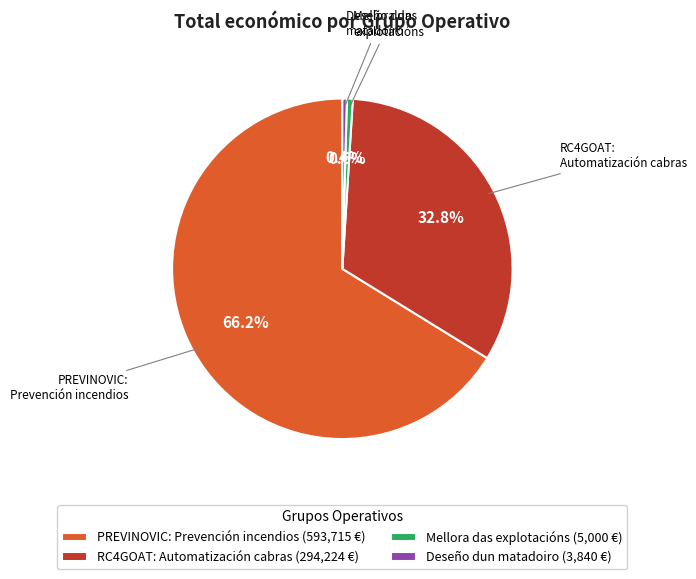

Which has a higher value, RC4GOAT: Automatización cabras (294,224 €) or Mellora das explotacións (5,000 €)?

RC4GOAT: Automatización cabras (294,224 €)